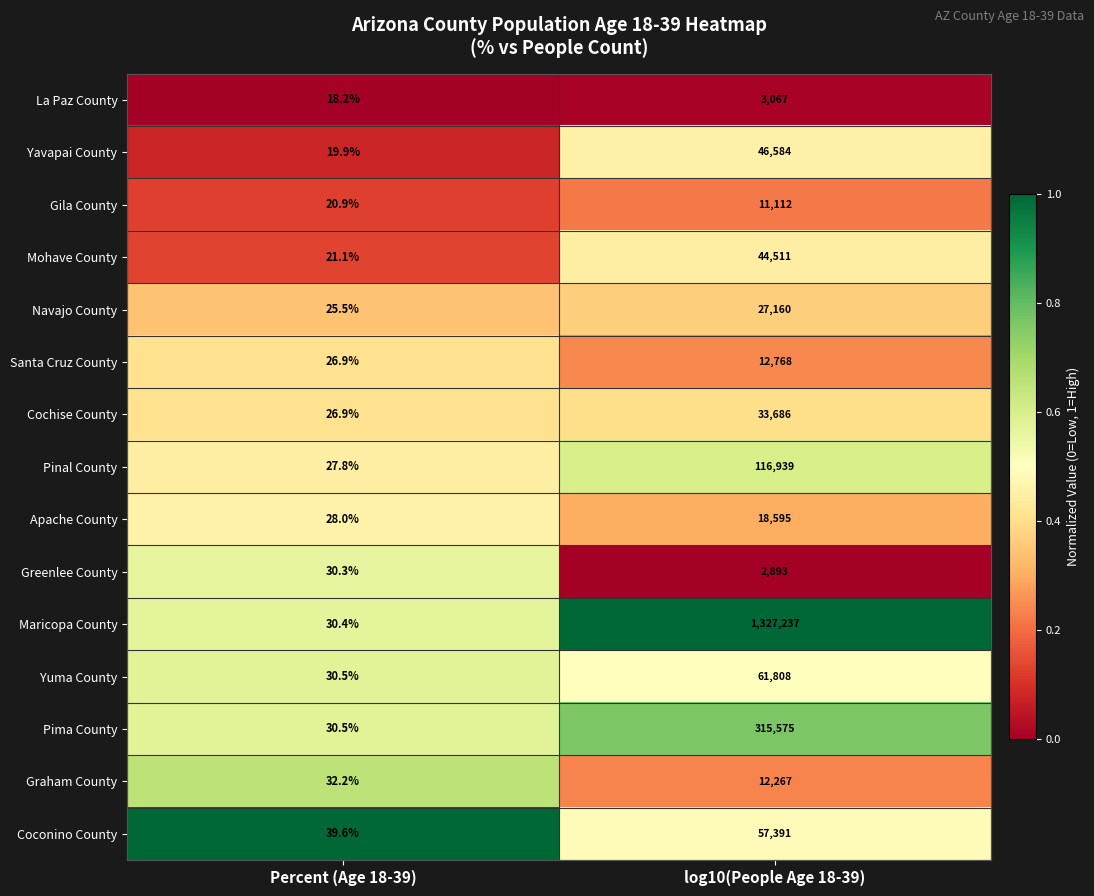

Count the number of data series in this chart.

15